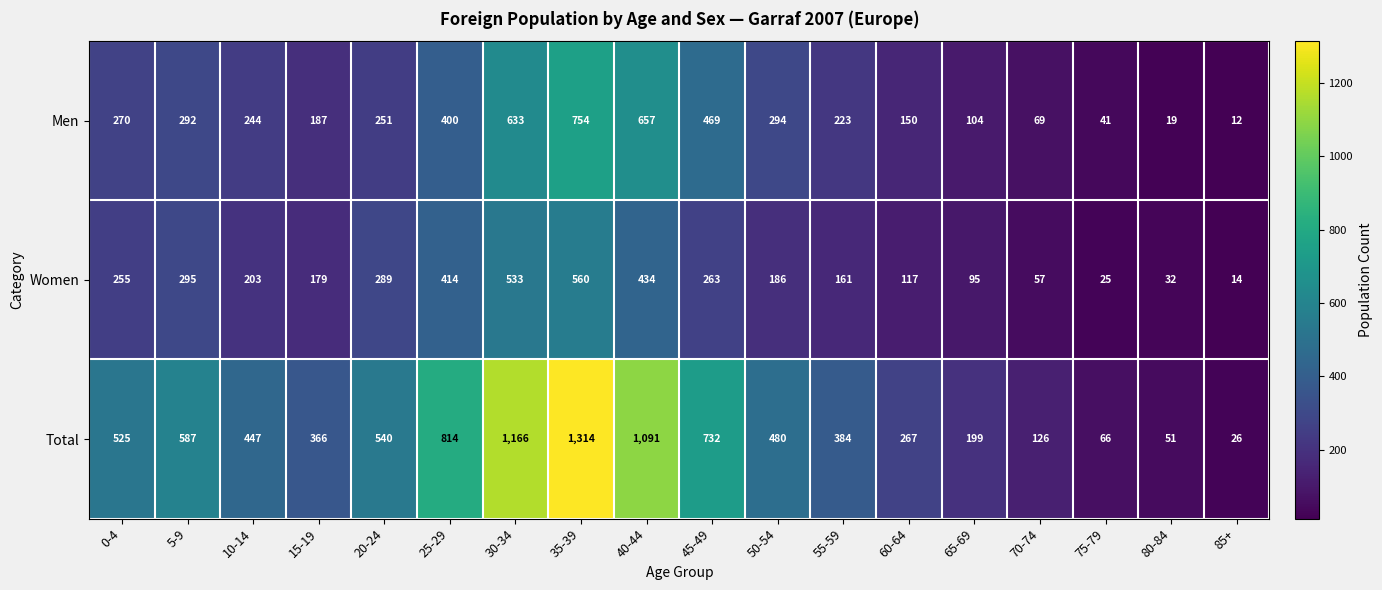

List the series in order of their overall mean, highest first.

Total, Men, Women